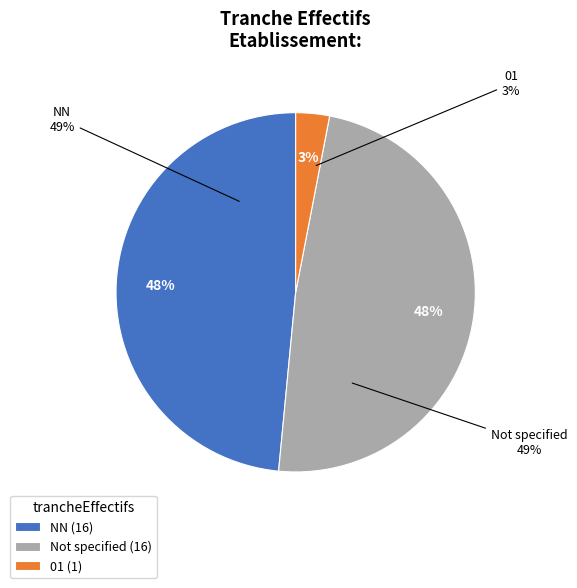

Is there a majority slice in this chart?

No